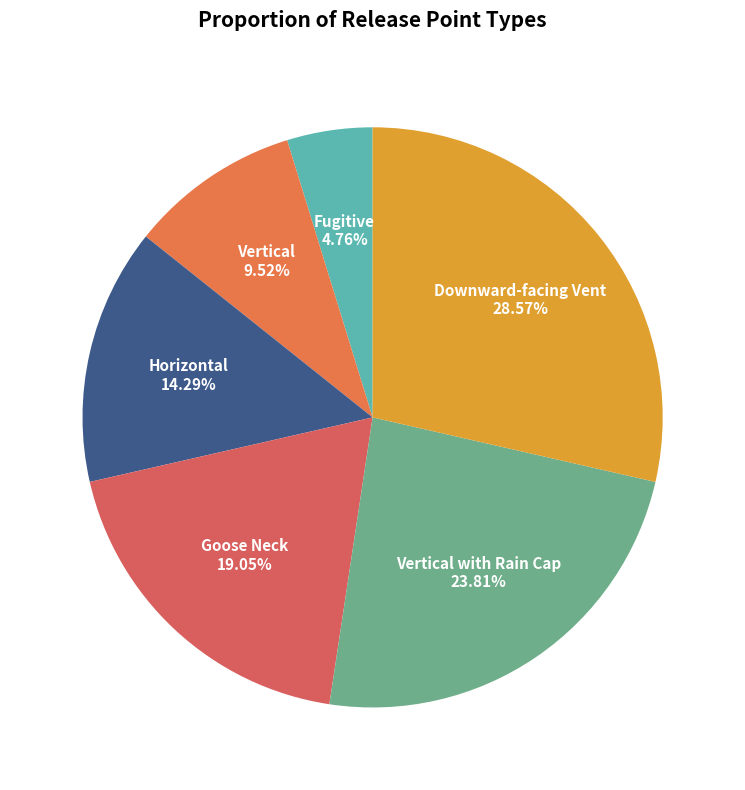

What is the smallest slice in the pie chart?

Fugitive